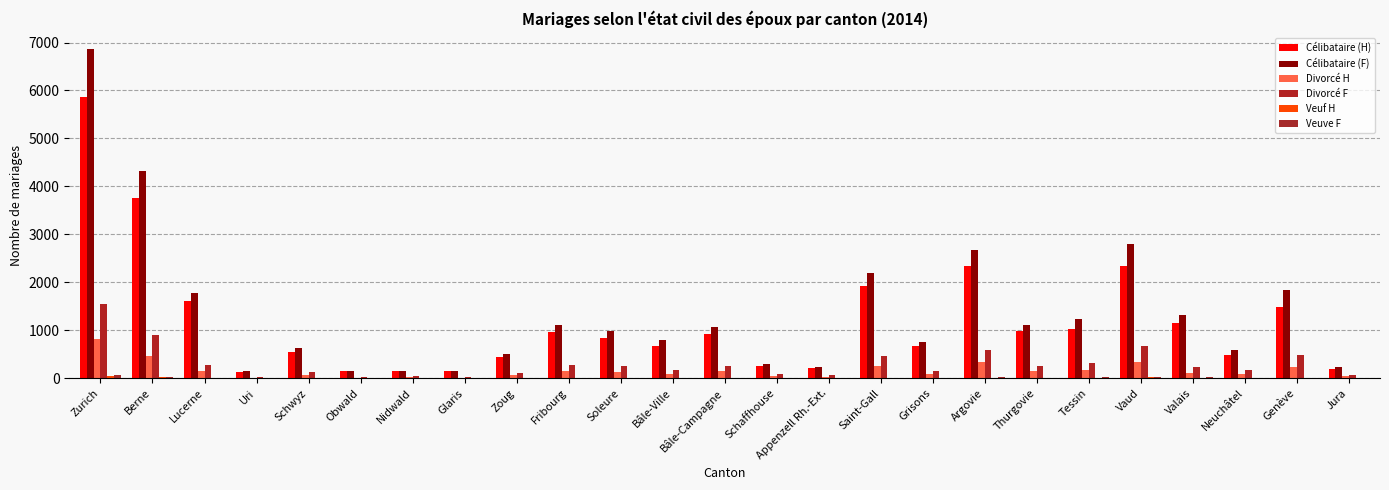

What is the difference between the maximum and second lowest values in the Veuf H series?

38